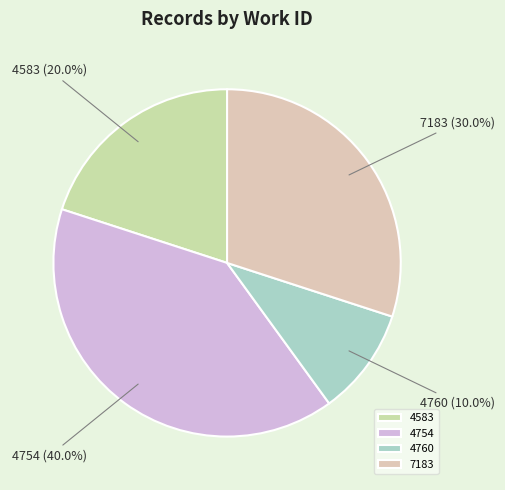

Is there any slice that represents more than half of the pie?

No